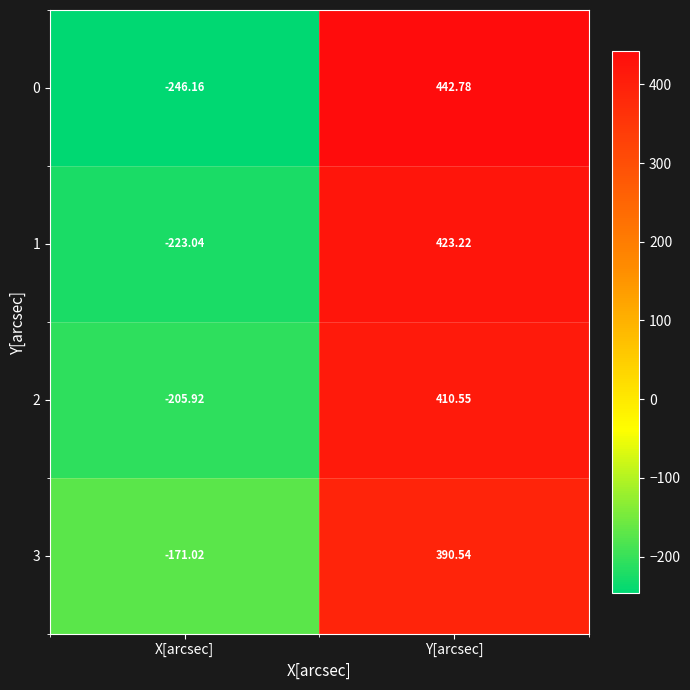

How many series are shown in this chart?

4